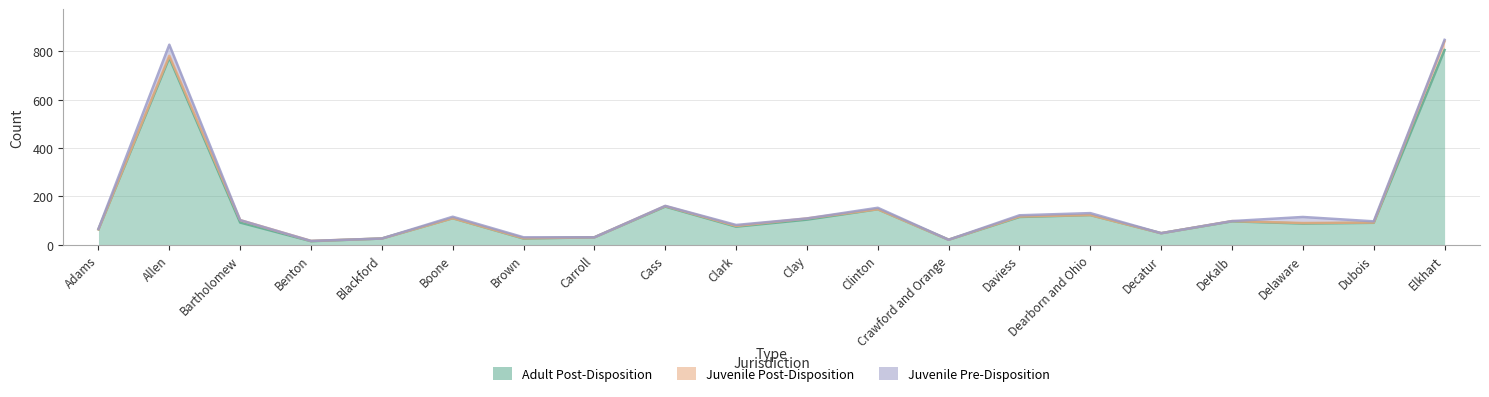

How many distinct data groups are displayed?

3